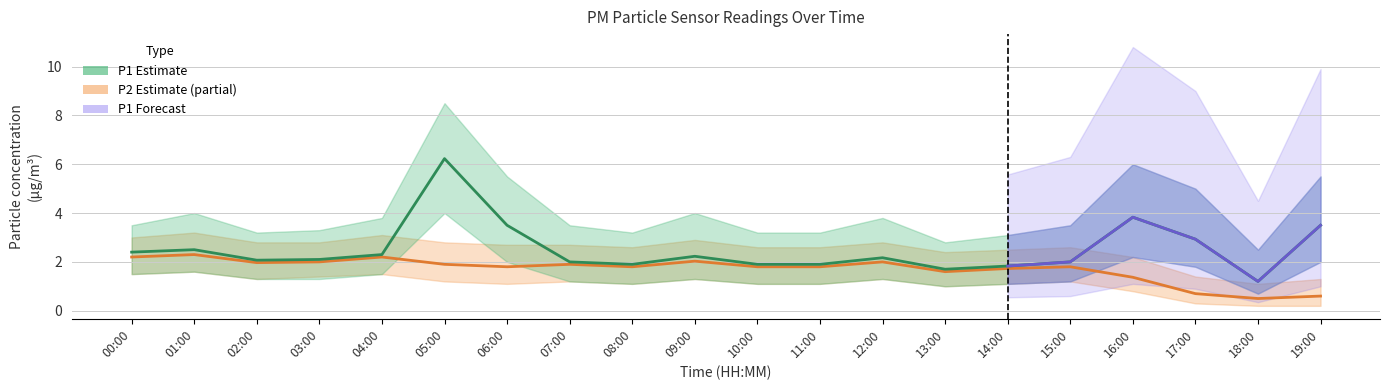

Is this an area chart (filled region under the line)?

No